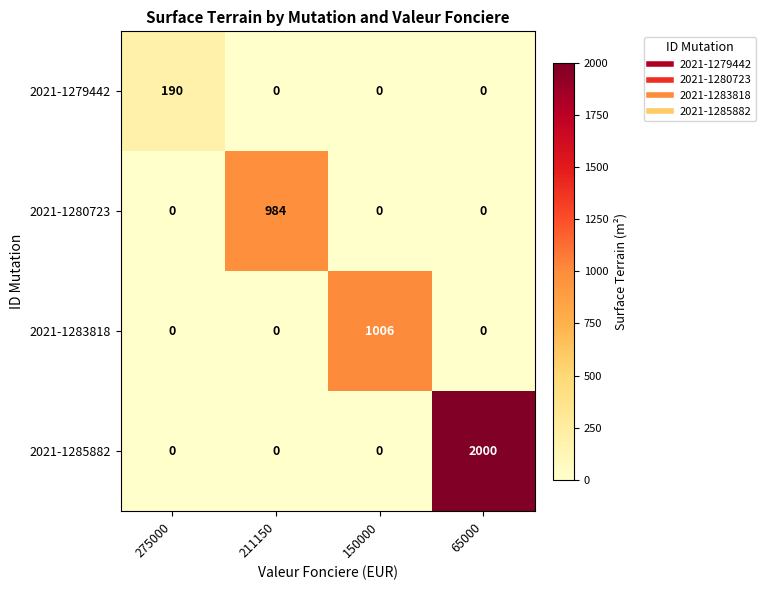

At how many categories does at least one series exceed 345?

3